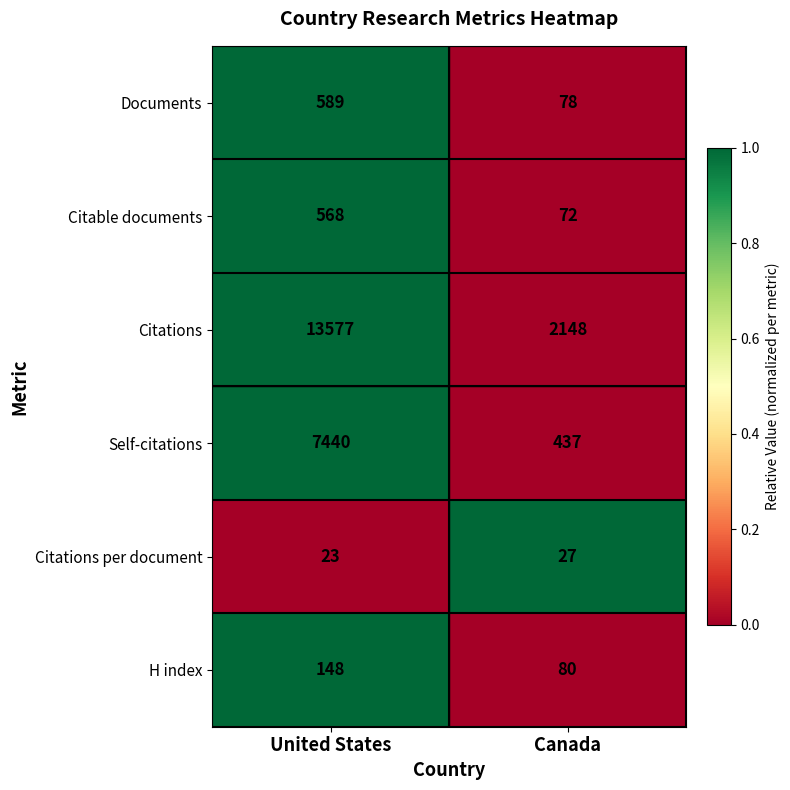

Reading left to right, extract all data points from this chart.

Documents: United States=589	Canada=78
Citable documents: United States=568	Canada=72
Citations: United States=13577	Canada=2148
Self-citations: United States=7440	Canada=437
Citations per document: United States=23	Canada=27
H index: United States=148	Canada=80